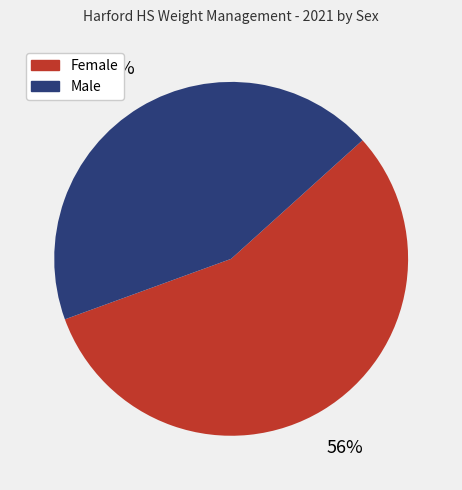

Is it true that Male is 44% of the pie?

True